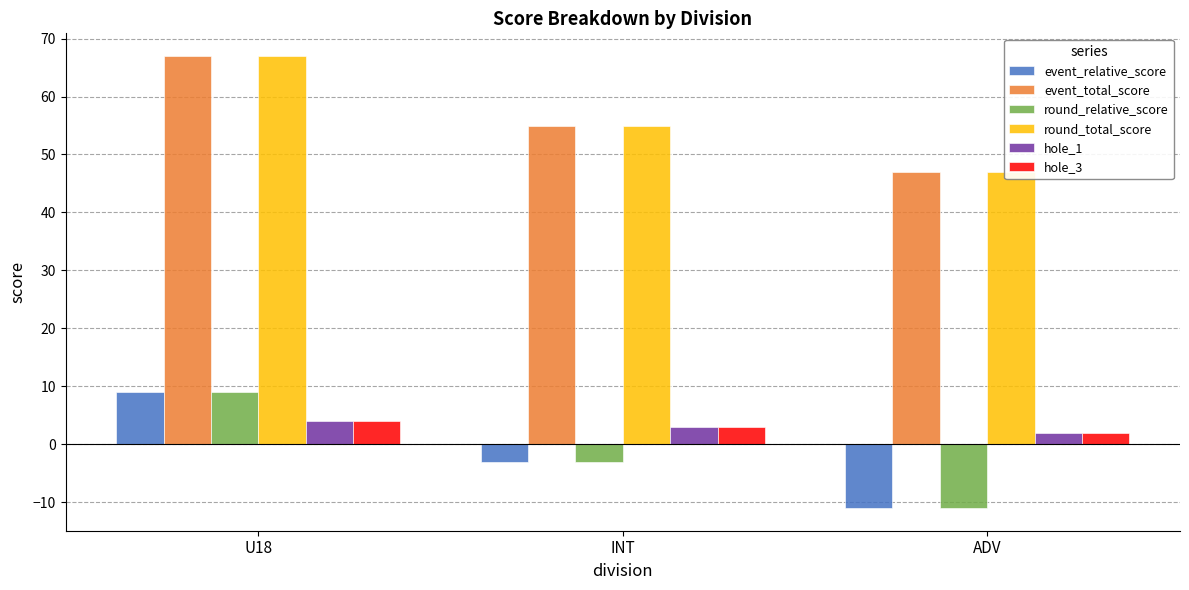

Between U18 and ADV, which is larger?

U18